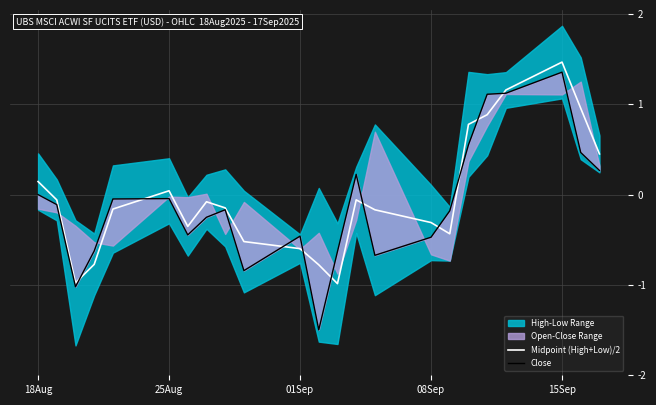

Is this an area chart (filled region under the line)?

No